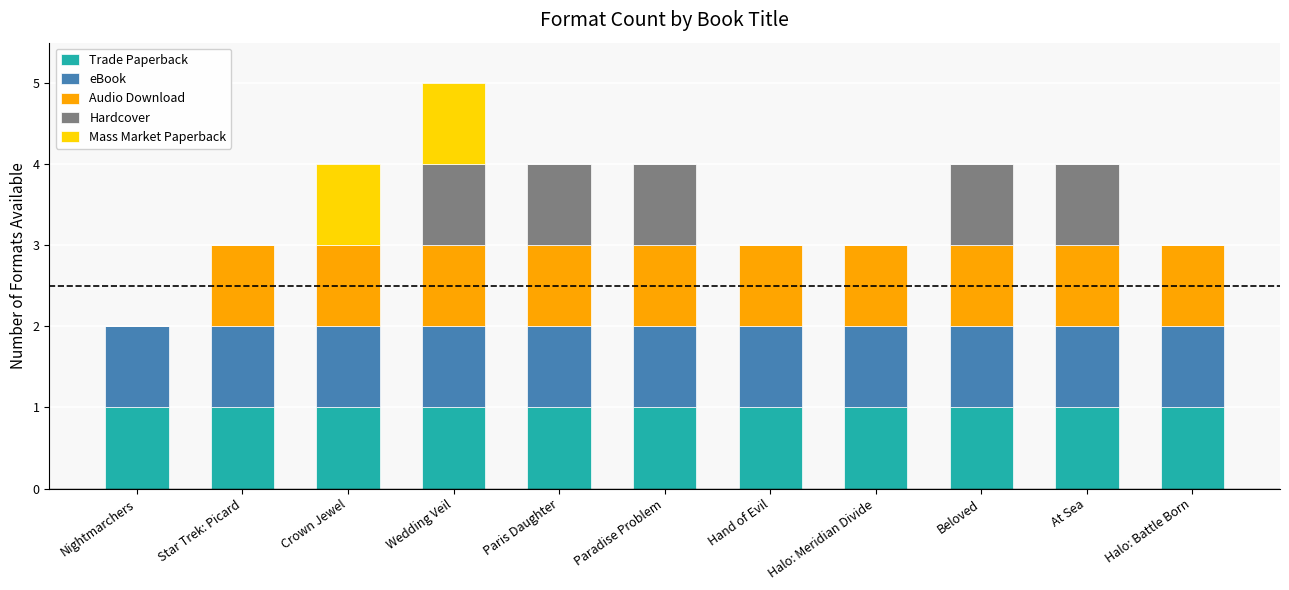

Are the bars grouped side by side (vs. stacked)?

No